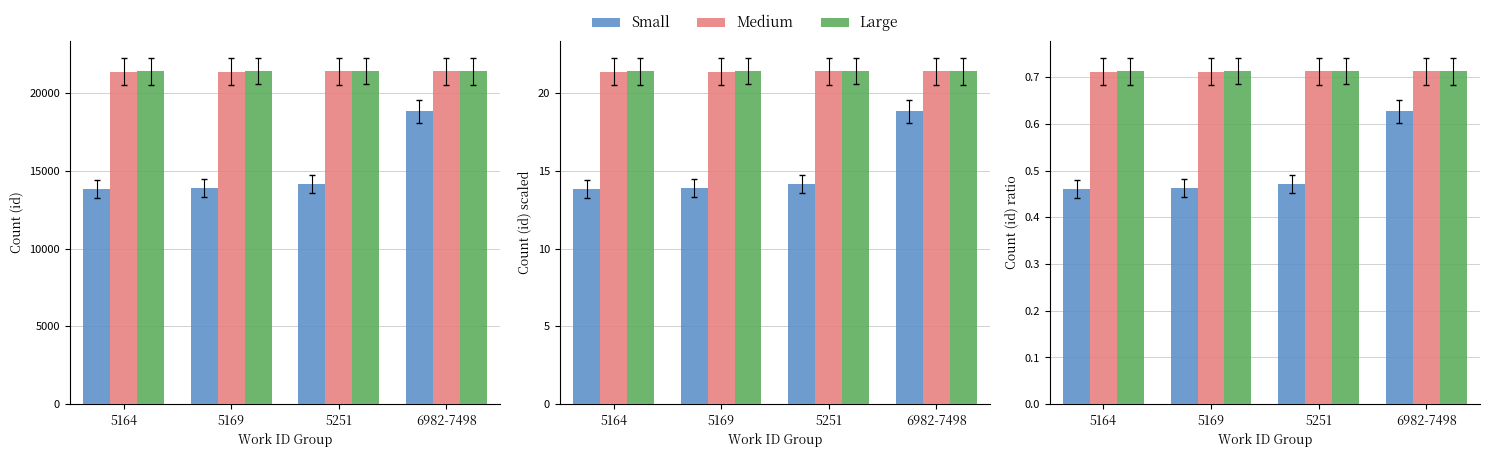

What are all the series names shown in the legend?

Small, Medium, Large